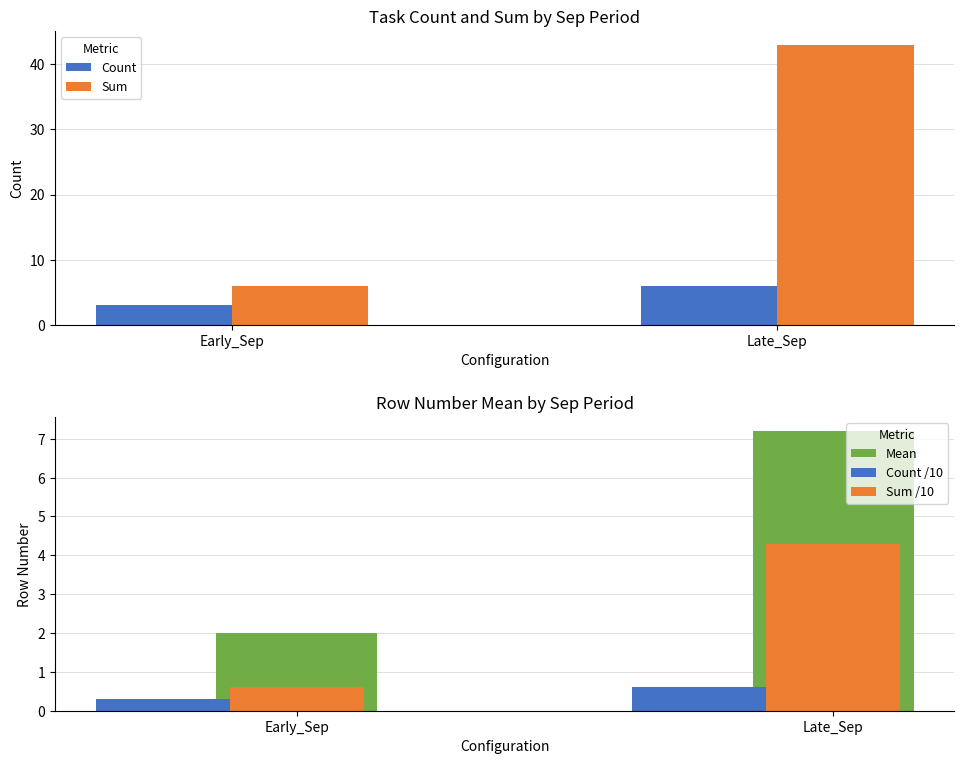

How many bars are there in each group?

5